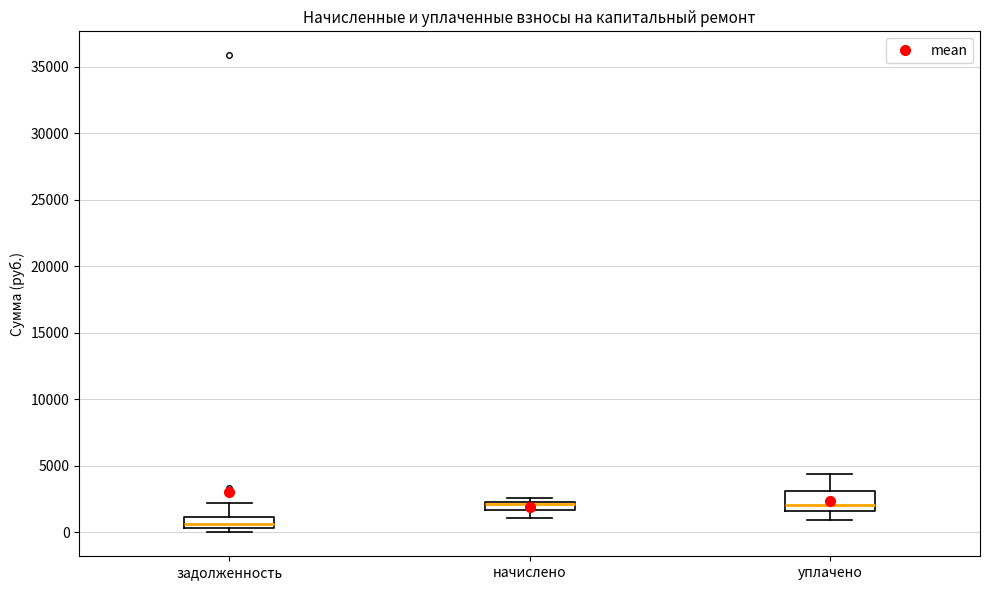

Comparing the boxes themselves (not the whiskers), which one is the tallest?

уплачено